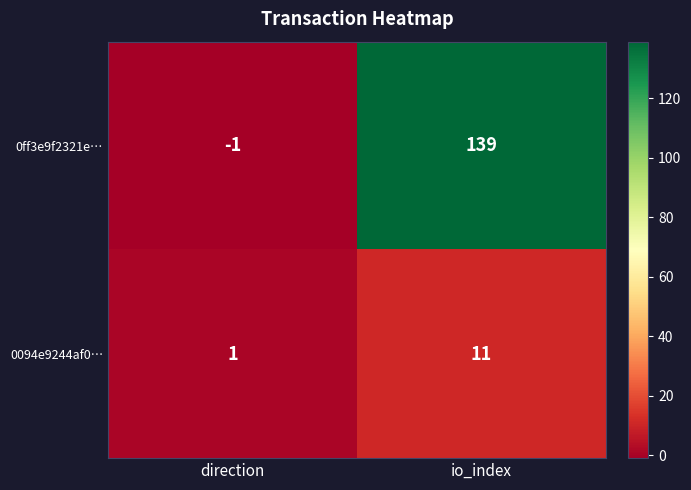

Which label corresponds to the smallest value in the chart?

direction